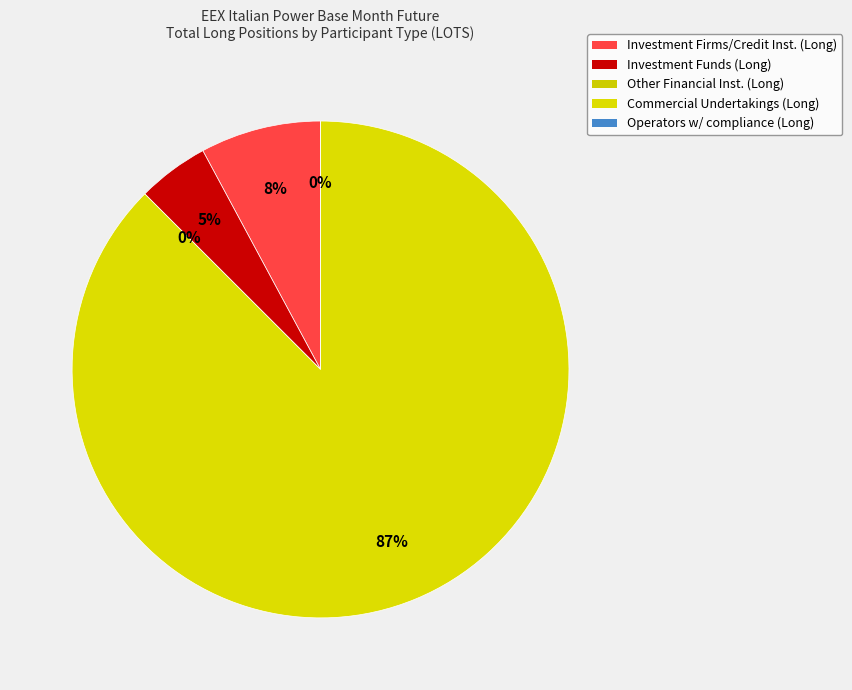

True or false: Operators with compliance obligations (Long) accounts for 0% of the total.

True